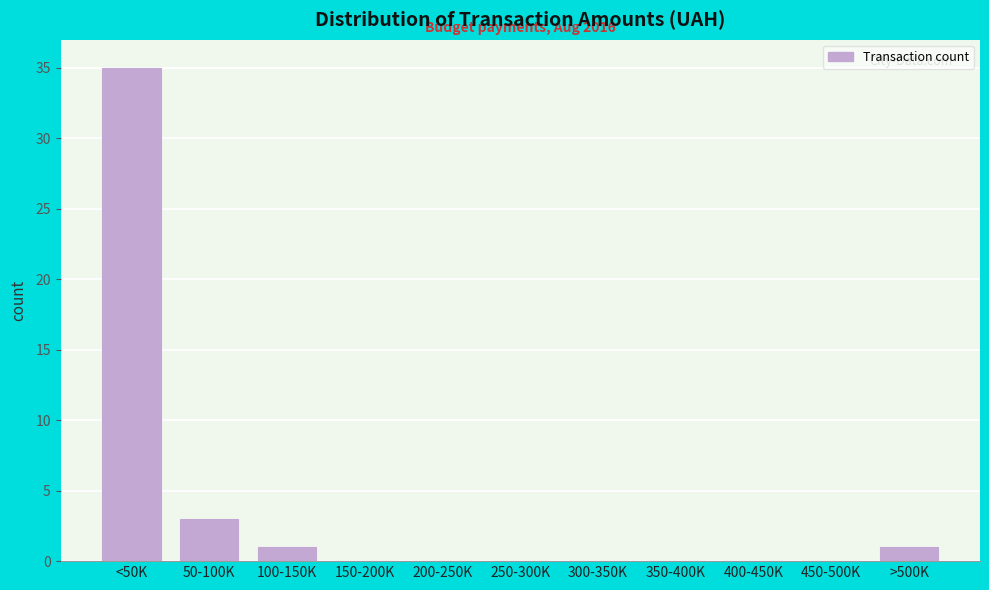

Reading right to left, transcribe all the data shown in this chart.

>500K=1	450-500K=0	400-450K=0	350-400K=0	300-350K=0	250-300K=0	200-250K=0	150-200K=0	100-150K=1	50-100K=3	<50K=35